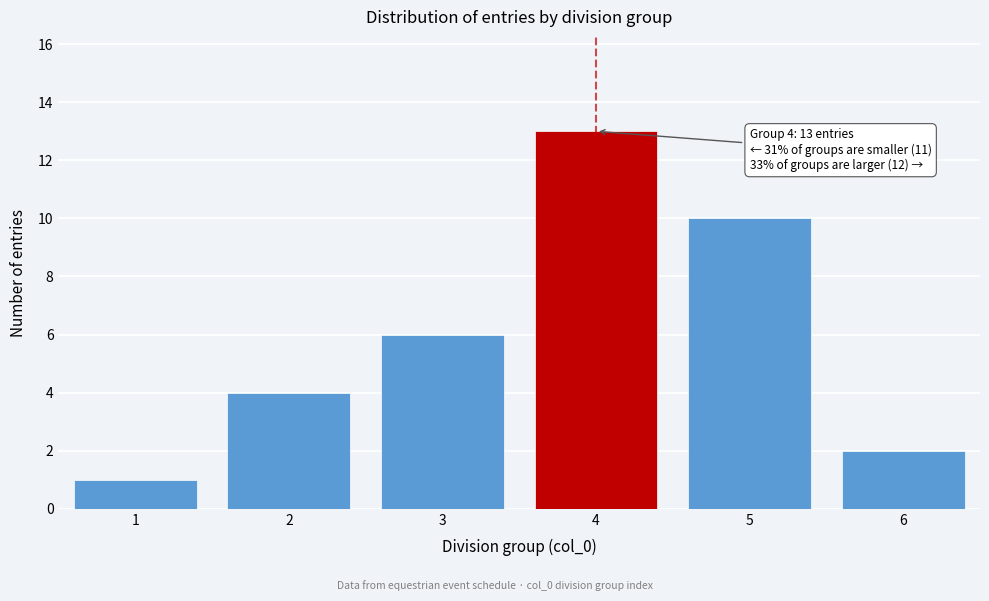

Reading left to right, list all the values displayed in this chart.

1=1	2=4	3=6	4=13	5=10	6=2